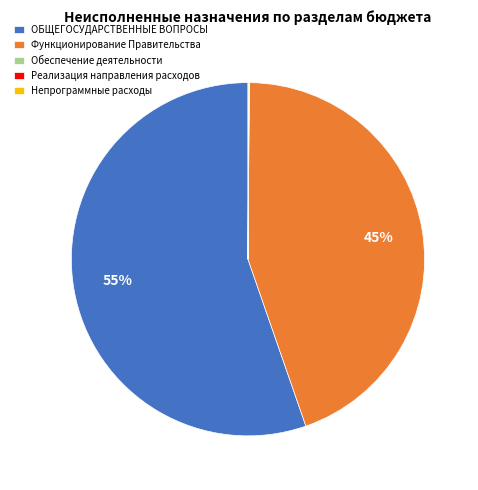

What is the largest slice in the pie chart?

ОБЩЕГОСУДАРСТВЕННЫЕ ВОПРОСЫ